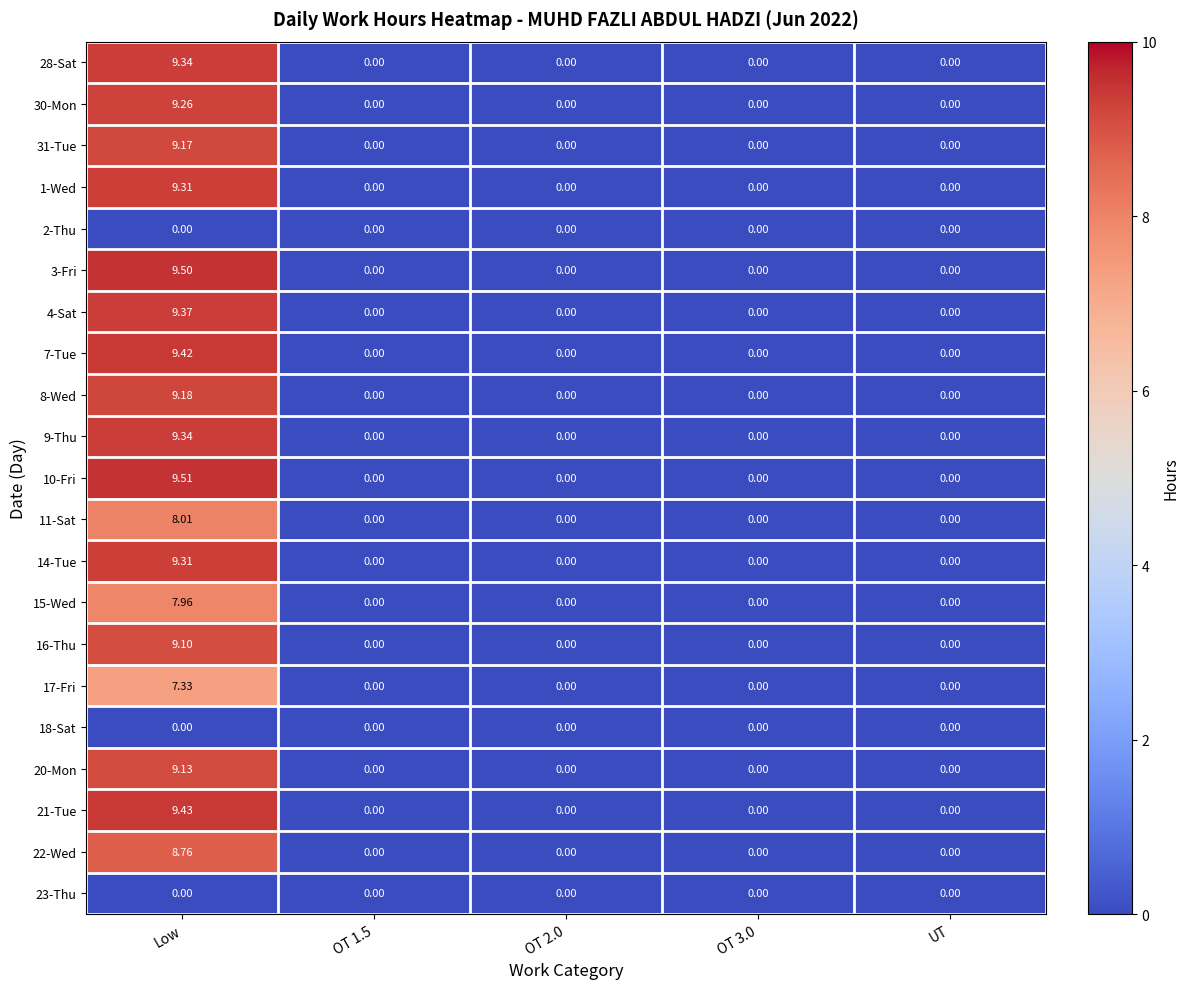

Which category has the highest value in the 14-Tue series?

Low